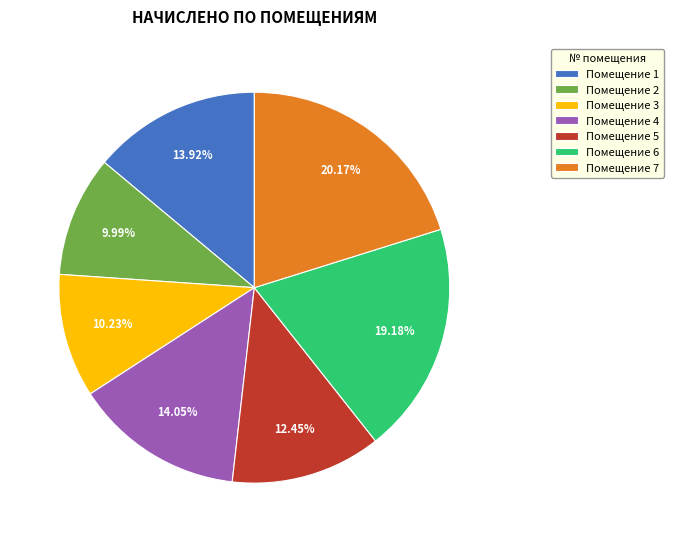

Which has a higher value, Помещение 4 or Помещение 7?

Помещение 7